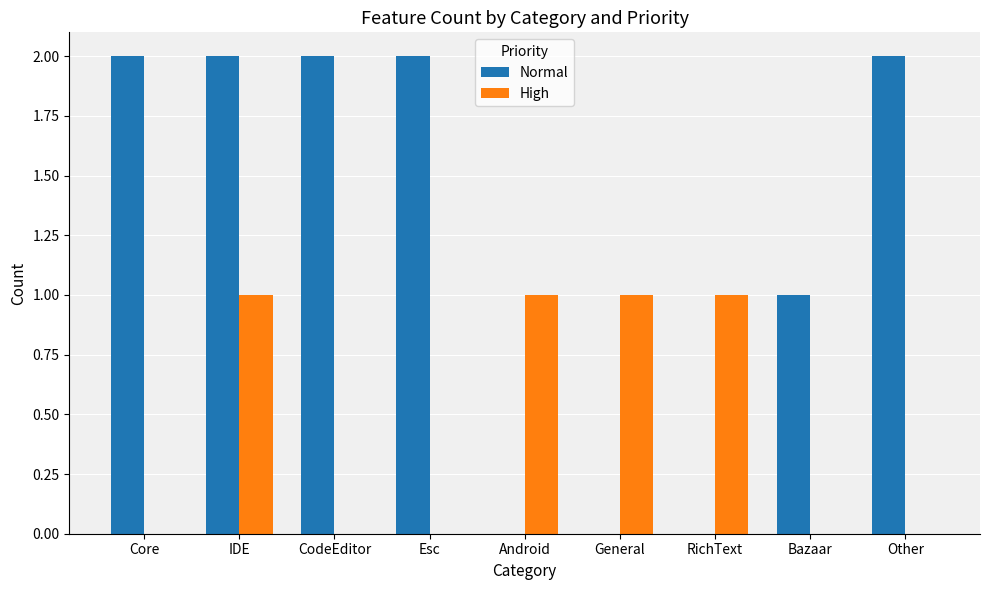

Which series has the largest total across all categories?

Normal